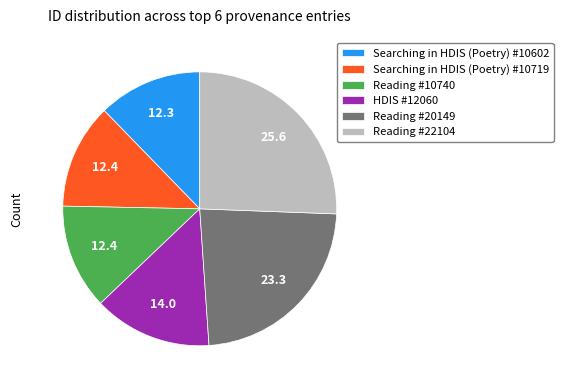

The Searching in HDIS (Poetry) #10719 slice represents 1% of the pie. True or false?

False